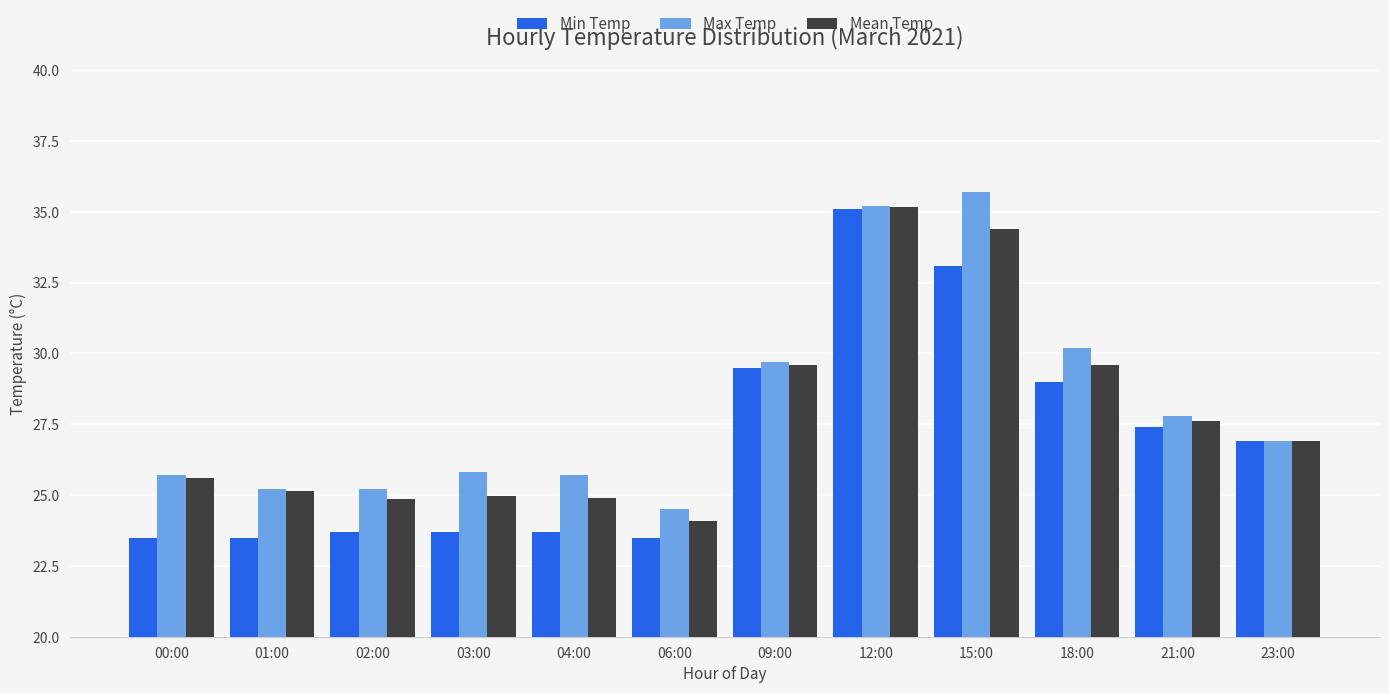

Which series changed the most between 09:00 and 23:00?

Max Temp